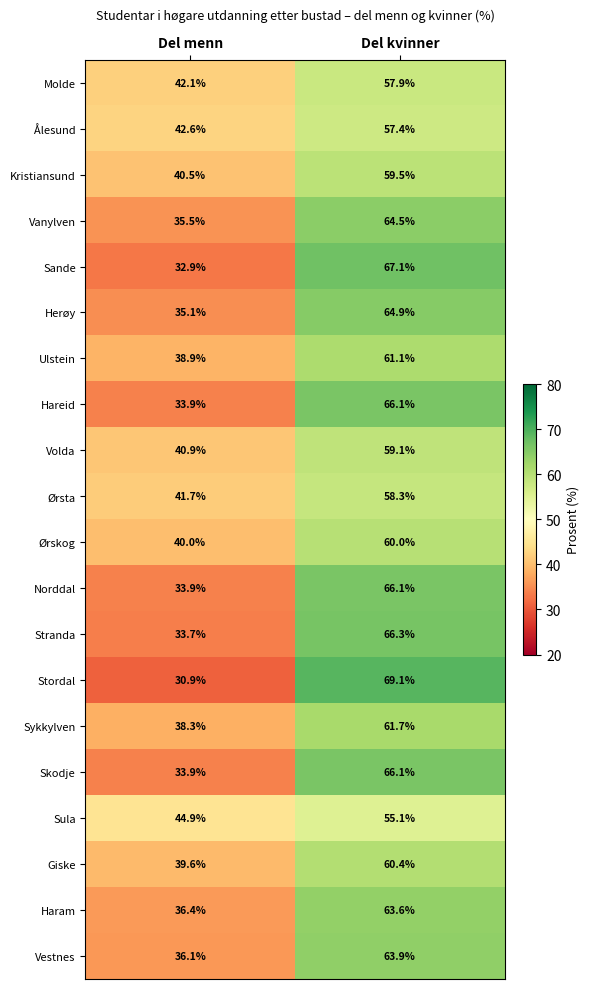

Which series has the widest spread of values?

Stordal